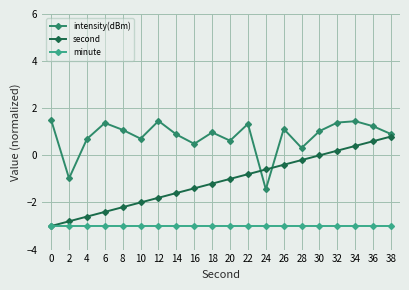

How many distinct data groups are displayed?

3